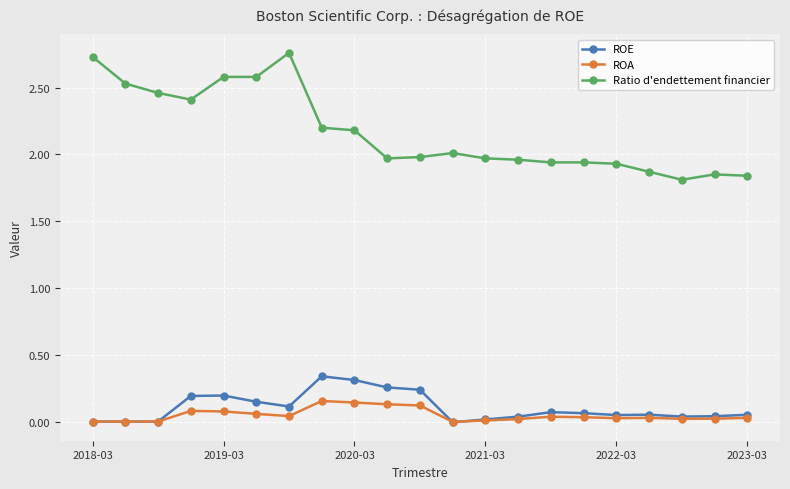

Which series has the largest total across all categories?

Ratio d'endettement financier